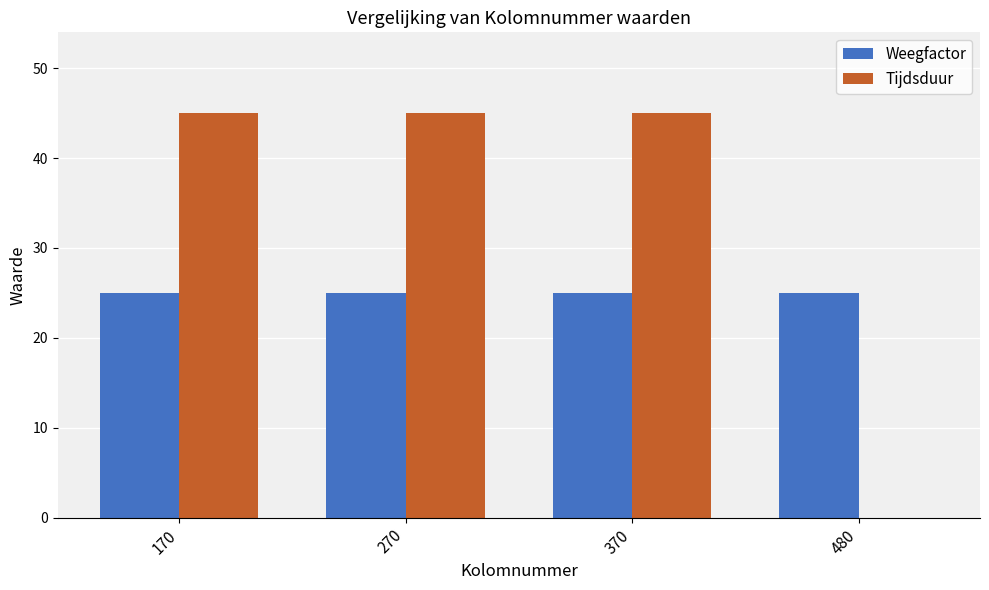

Which series changed the most between 270 and 480?

Tijdsduur